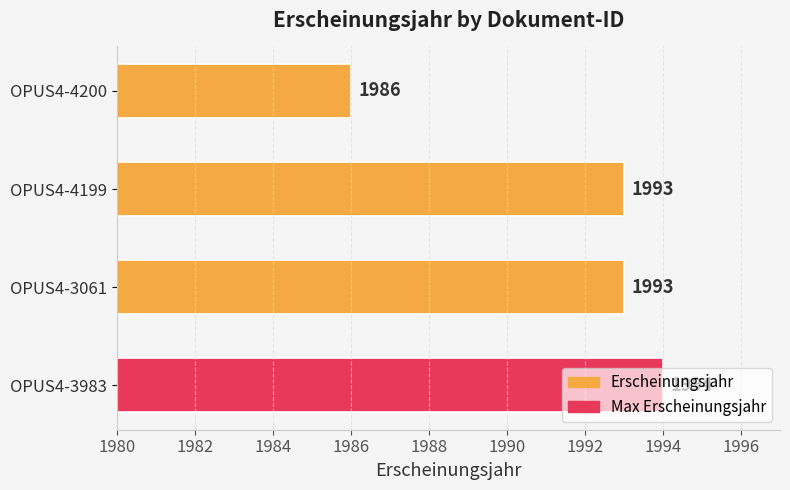

The value at OPUS4-4199 is 1993. True or false?

True